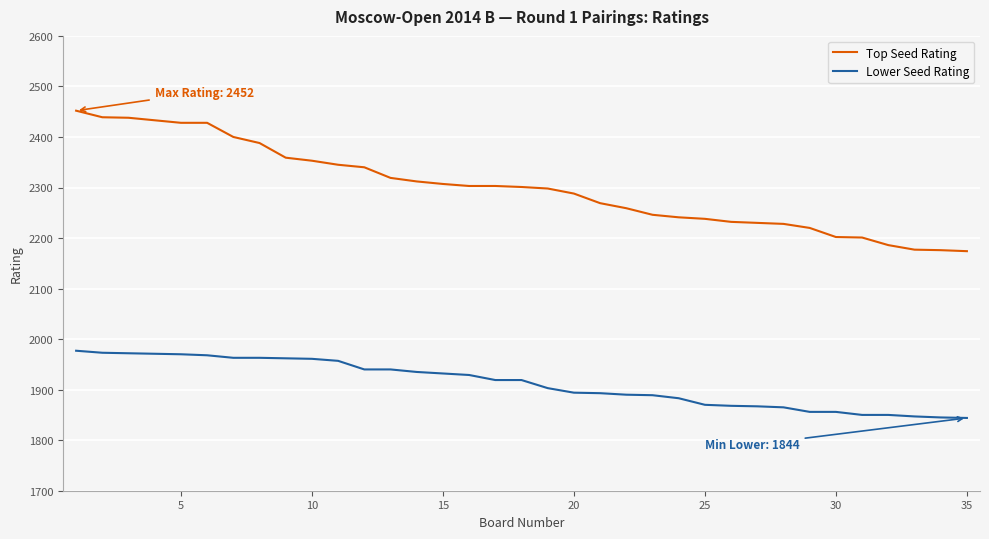

How many lines are shown in the chart?

2